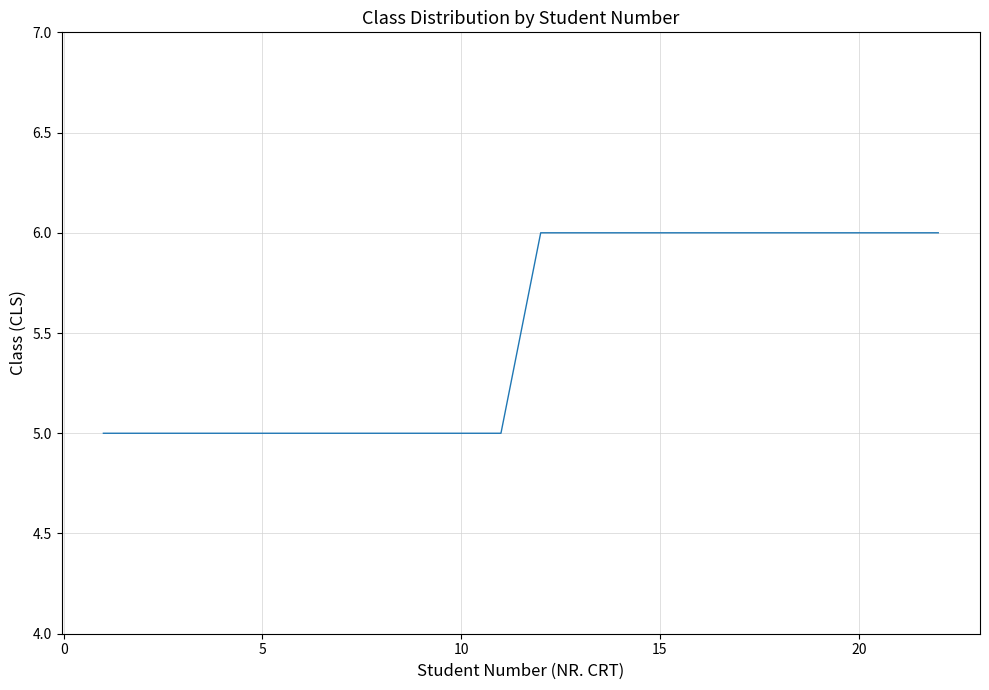

What is the difference between the second highest and second lowest values?

1